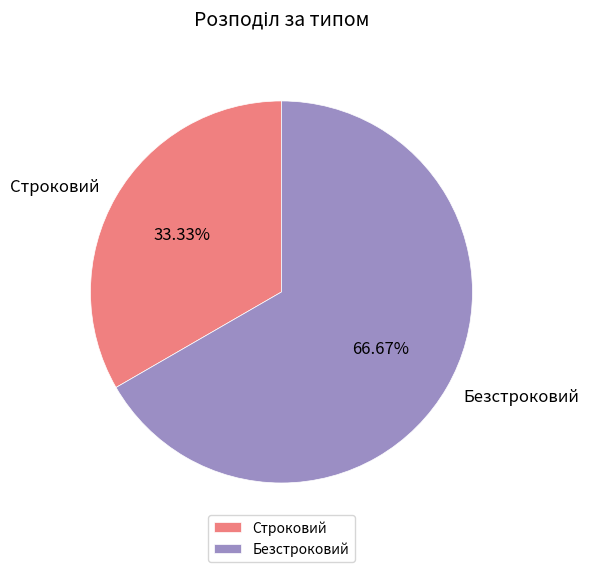

To the nearest percent, what is the average slice percentage?

50%